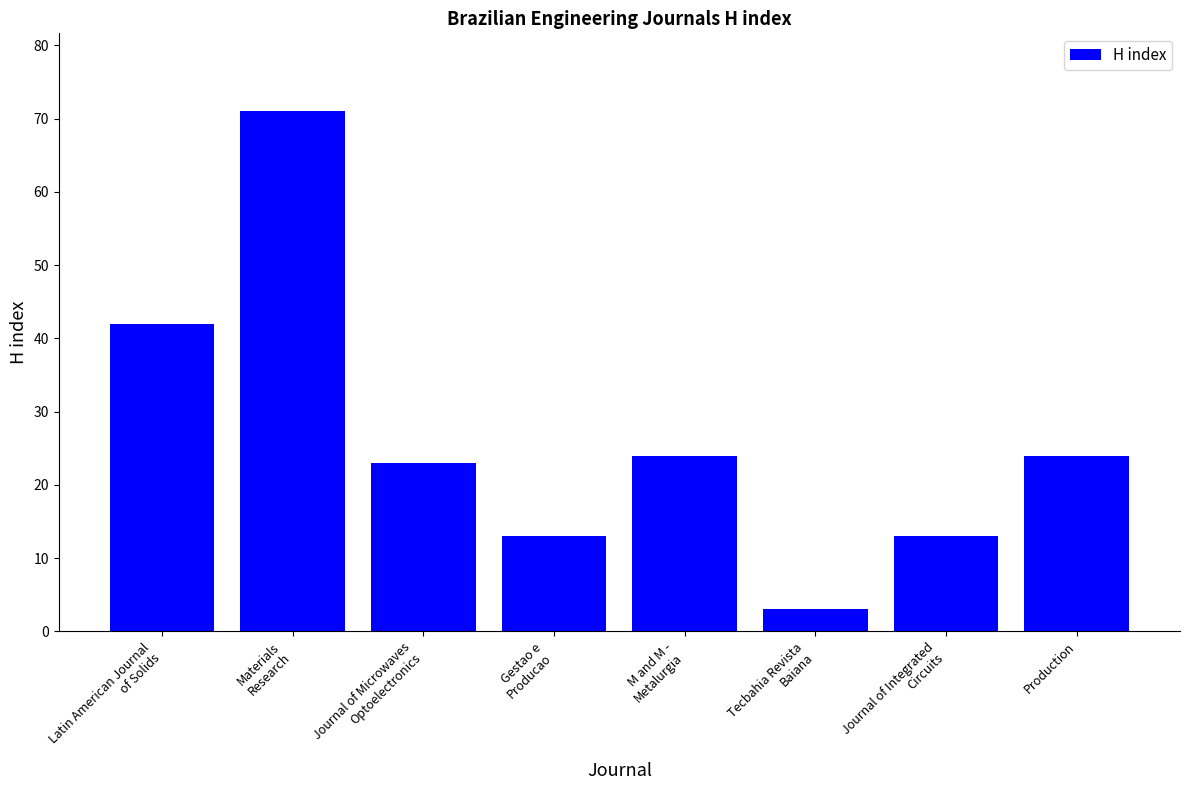

What is the value of the 6th bar from the left?

3